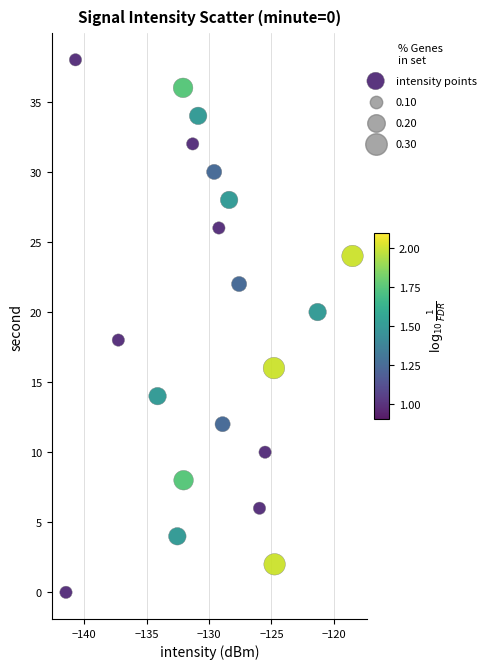

What is the range of Y values (max minus min)?

38